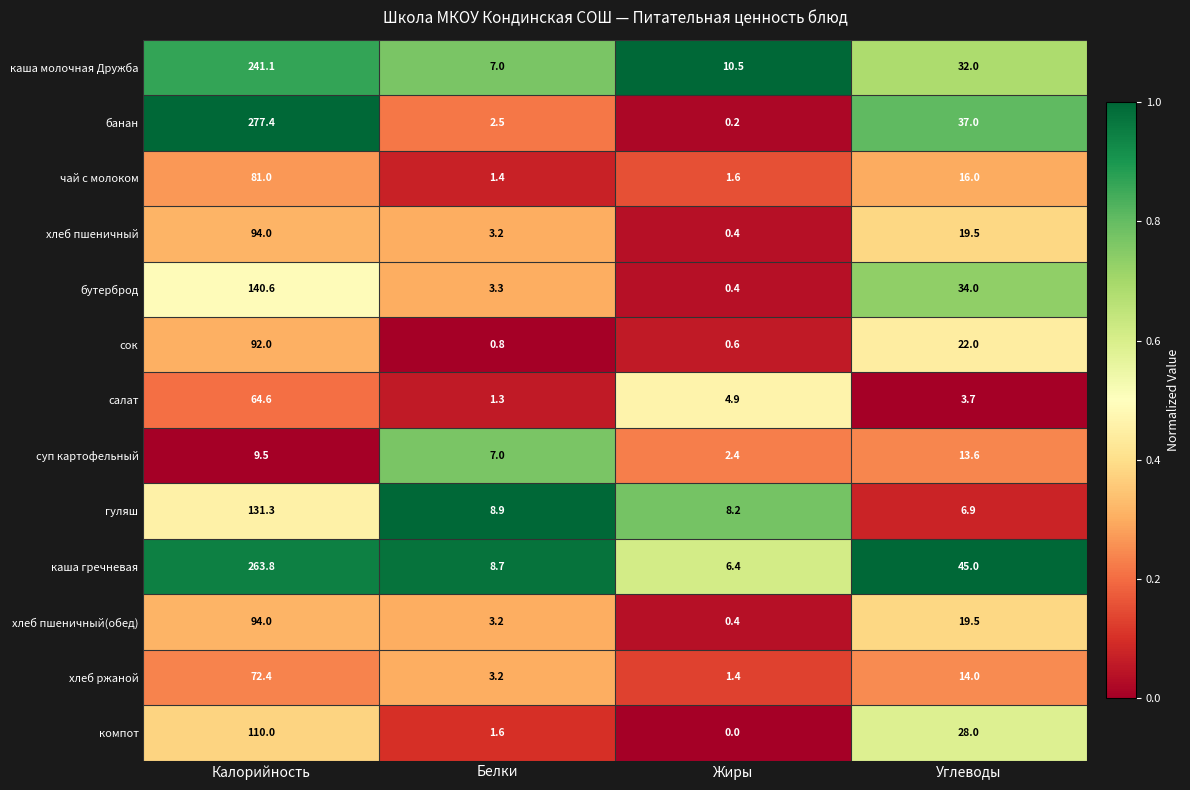

Rank the categories by каша молочная Дружба value from lowest to highest.

Белки, Жиры, Углеводы, Калорийность